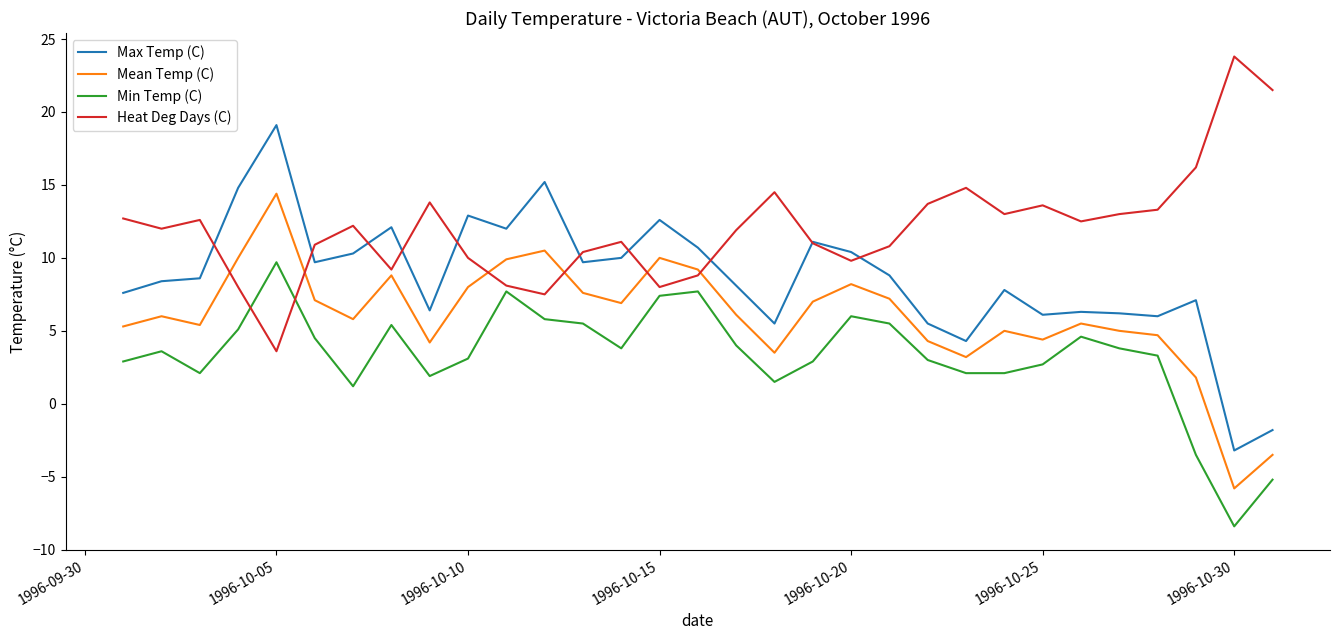

What is the minimum value shown in the chart?

-8.4